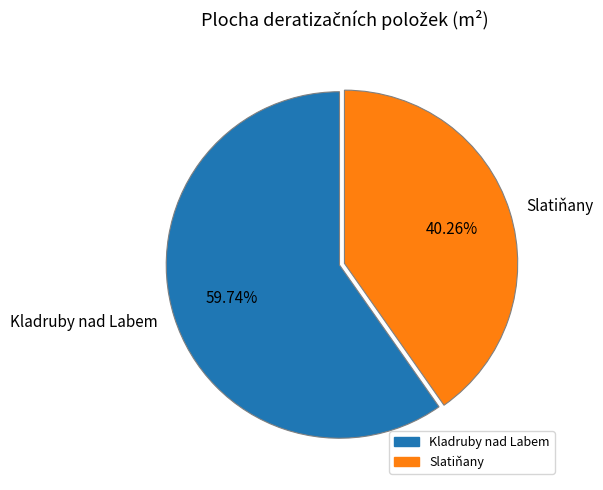

What is the ratio of the value at Kladruby nad Labem to the value at Slatiňany?

1.5